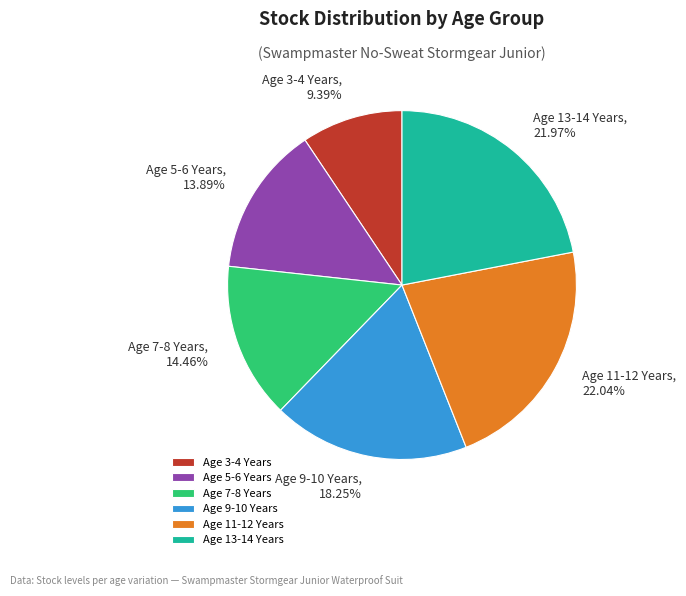

True or false: Age 5-6 Years accounts for 14% of the total.

True